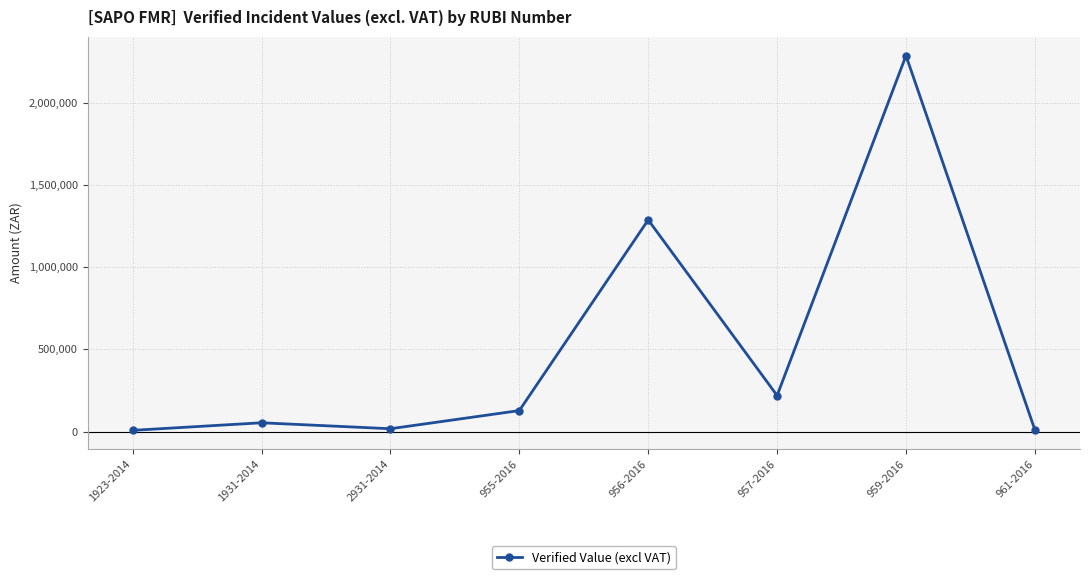

Where is the first local maximum?

1931-2014